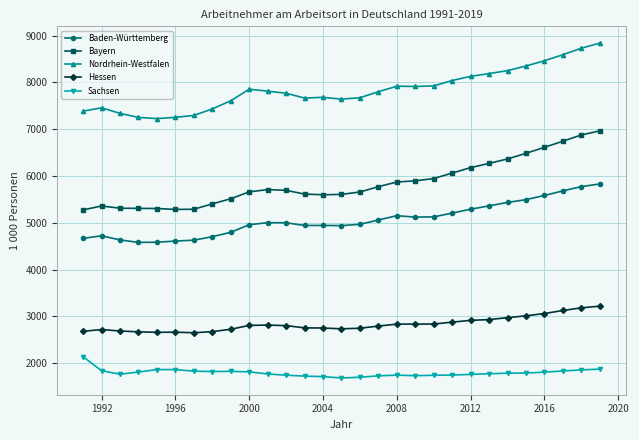

Which series has the widest spread of values?

Bayern